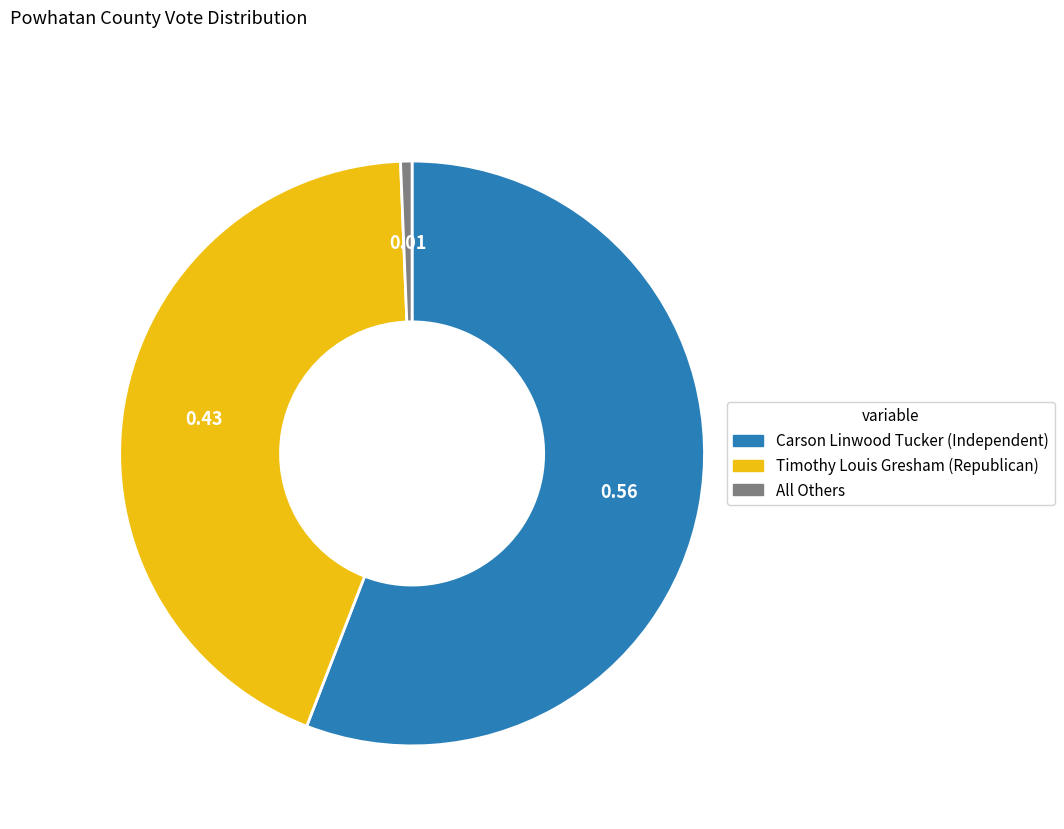

Approximately how many times larger is the value at Timothy Louis Gresham (Republican) compared to Carson Linwood Tucker (Independent)?

0.8